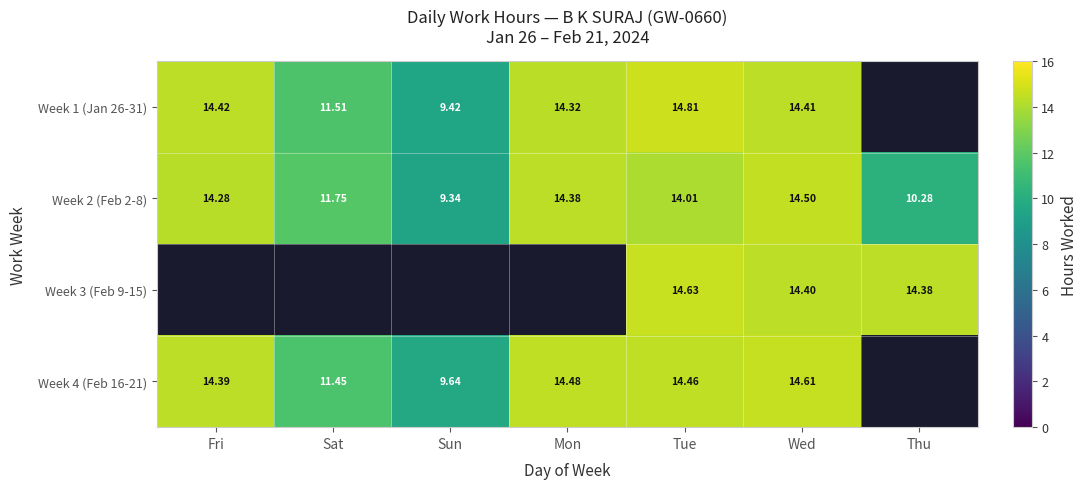

Where is Week 2 (Feb 2-8) nearest to the value 11?

Thu